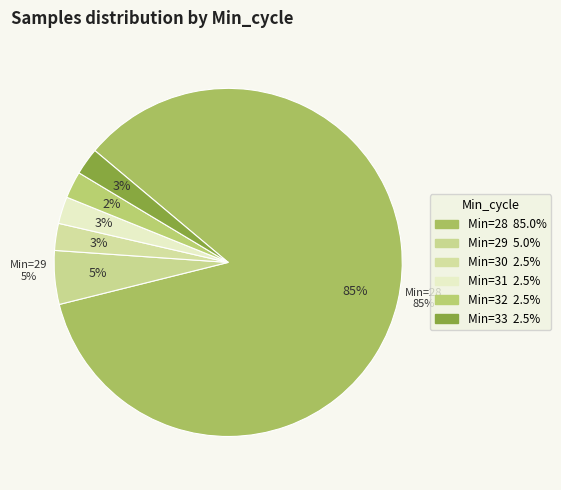

Which has a higher value, 28 or 32?

28